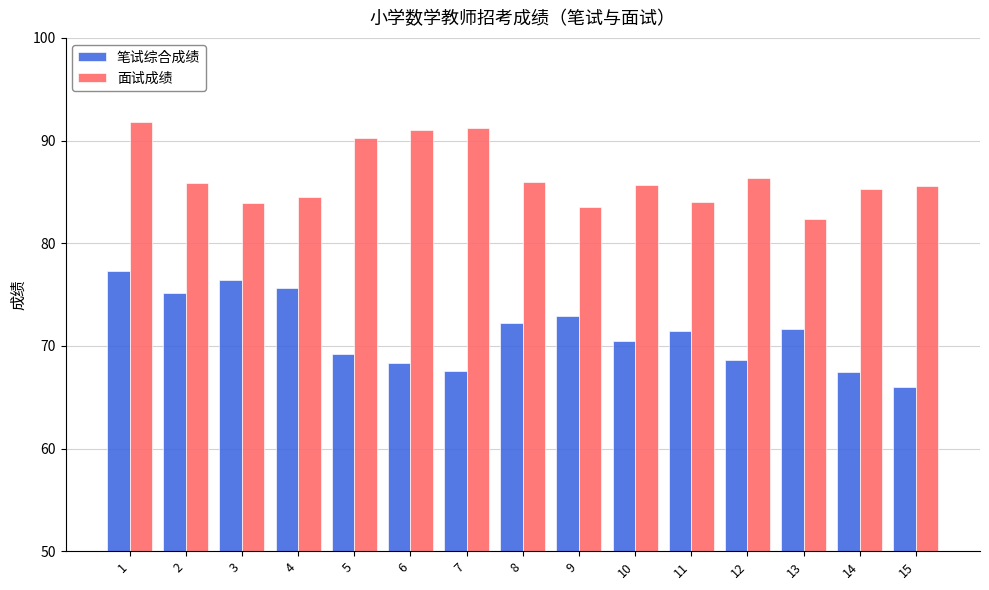

What is the highest value of the 笔试综合成绩 series?

77.3